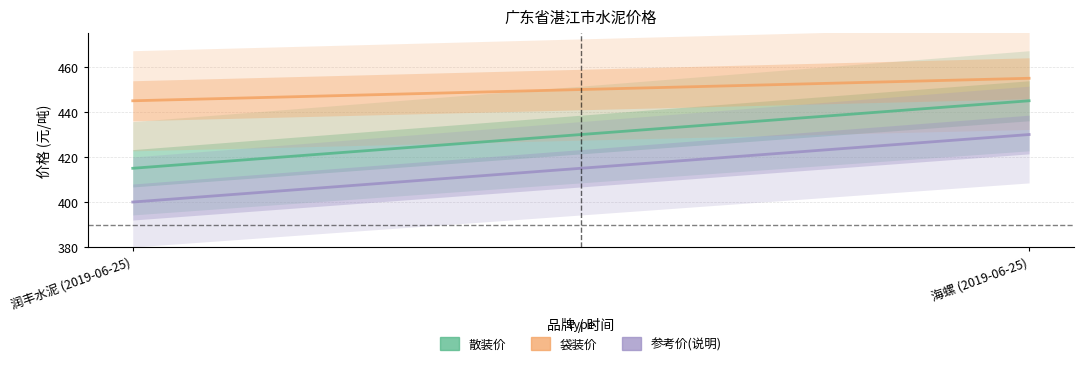

What is the sum of the 参考价(说明) values at 海螺 (2019-06-25) and 润丰水泥 (2019-06-25)?

830